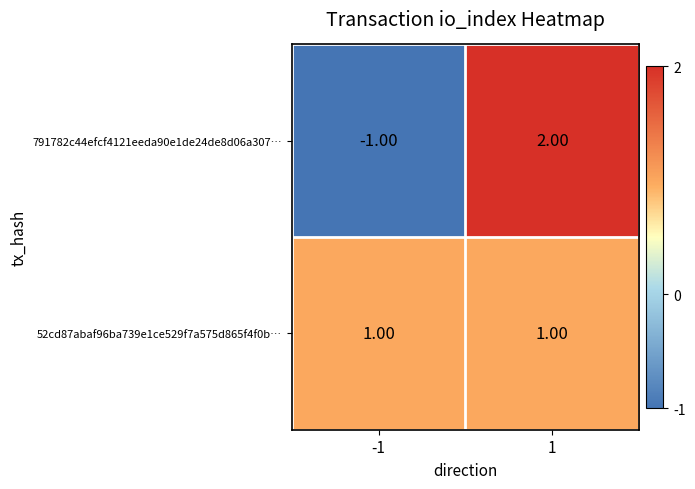

At which category is the sum across all series the highest?

1